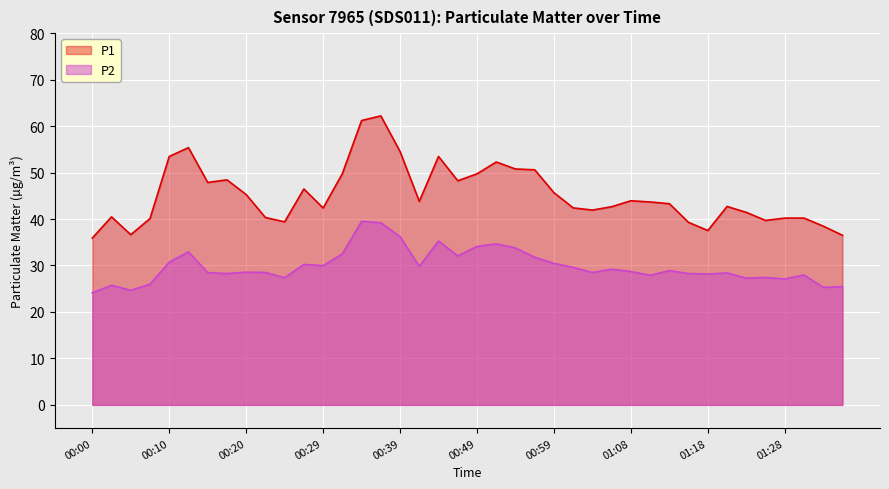

Between 00:00 and 00:22, which is larger?

00:22